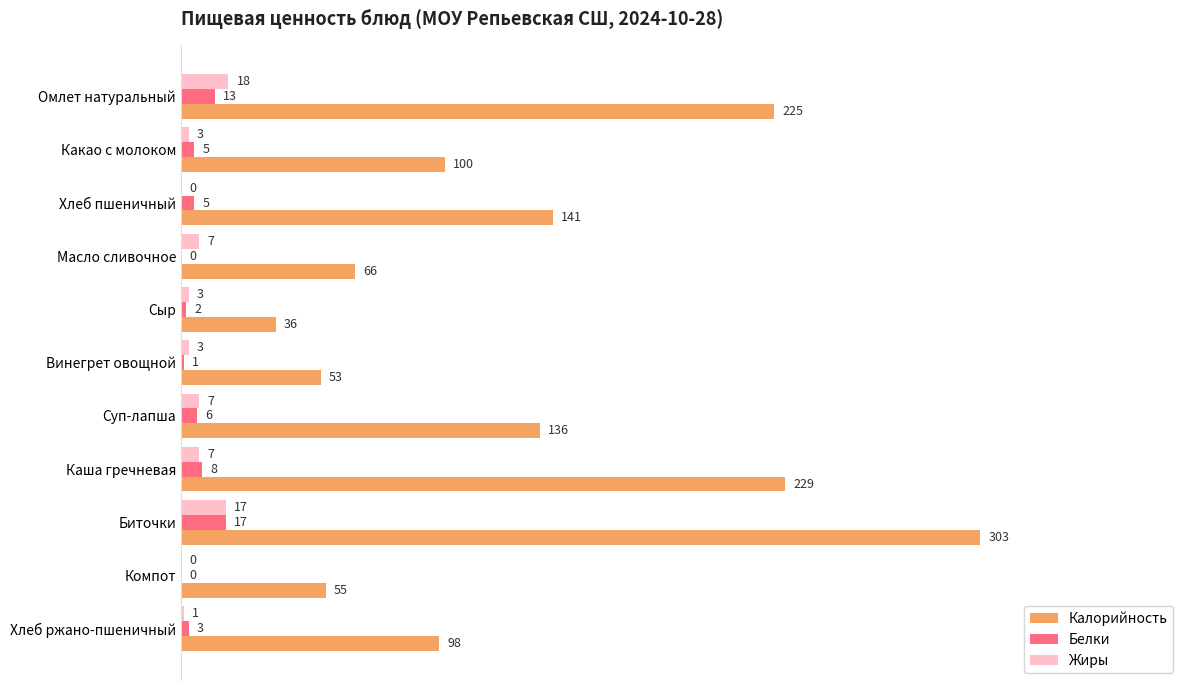

What are all the series names shown in the legend?

Калорийность, Белки, Жиры